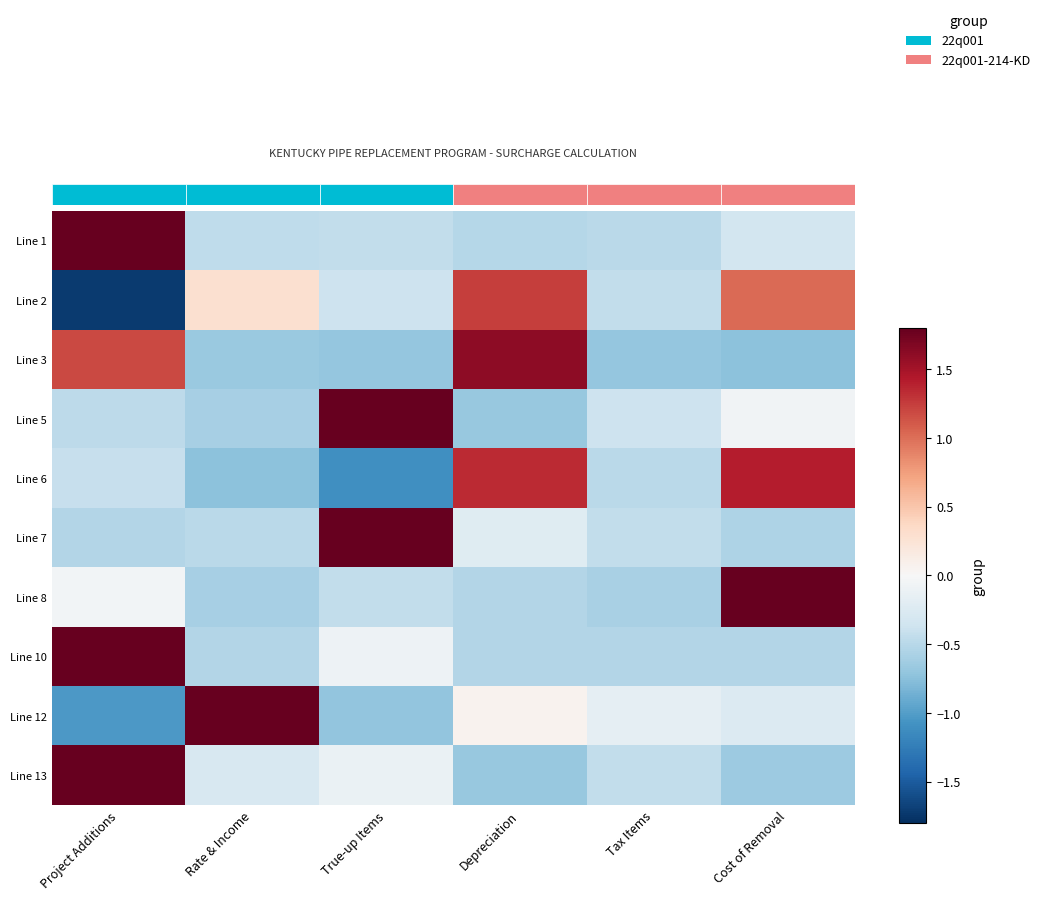

Which has a higher value, Tax Items or Project Additions?

Project Additions